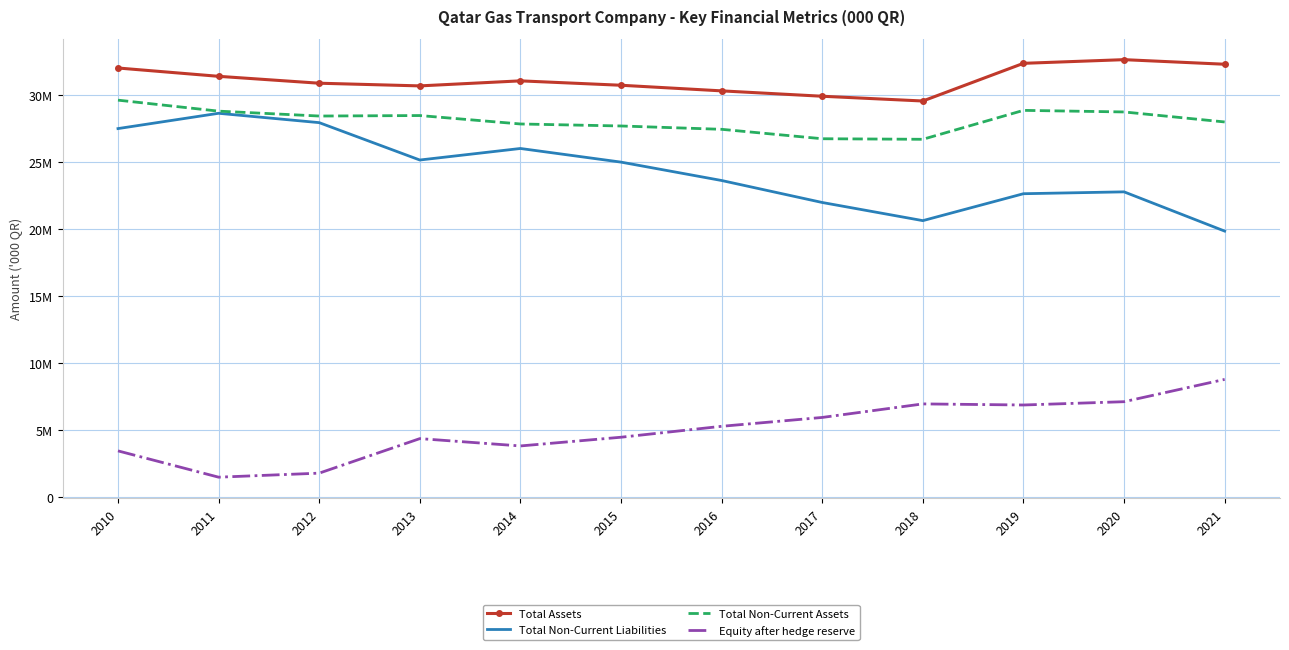

What is the value of the Equity after hedge reserve point at the 10th from the left?

6851210